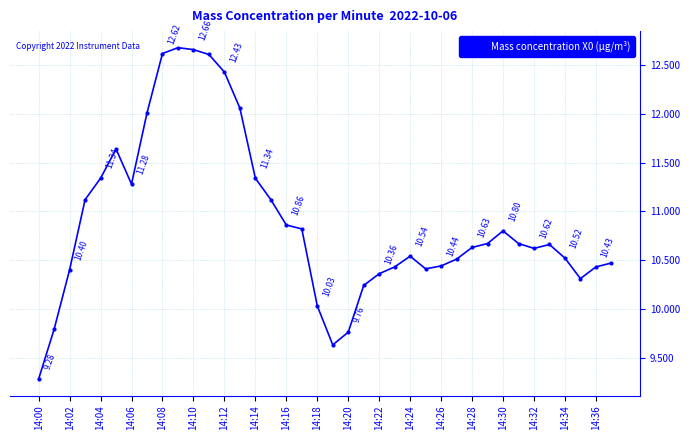

What is the sum of all values?

414.2